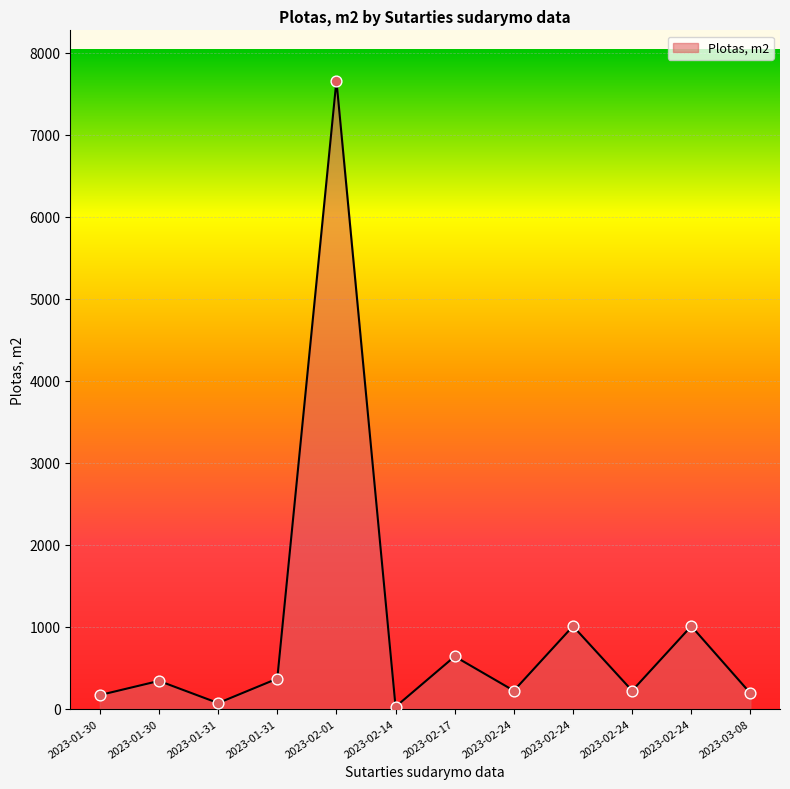

Does the chart have visible grid lines?

Yes